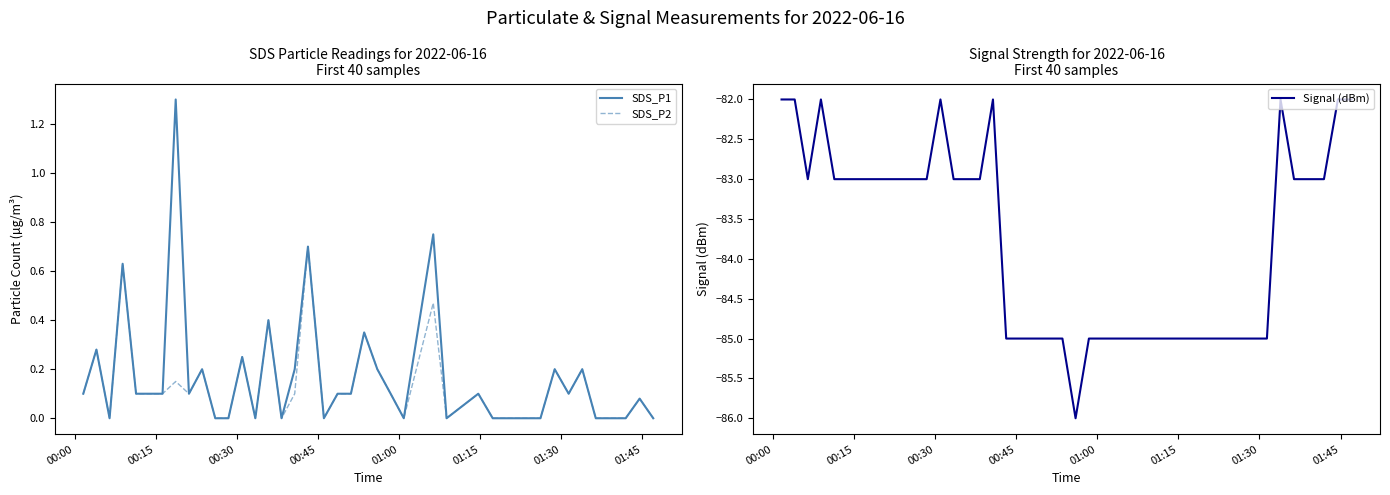

What is the maximum value for Signal (dBm)?

-82